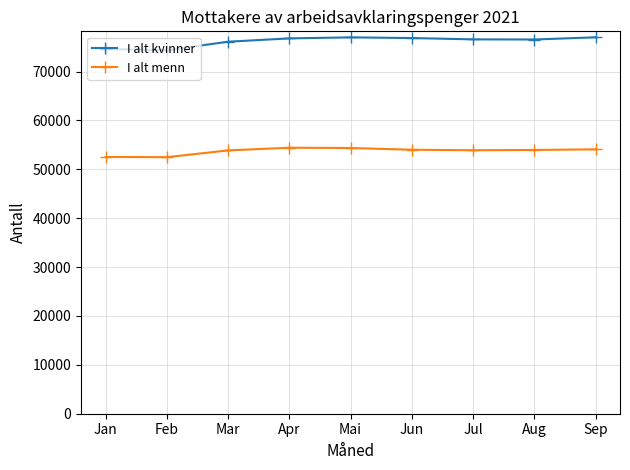

What is the difference between the highest and lowest values at Mai?

22634